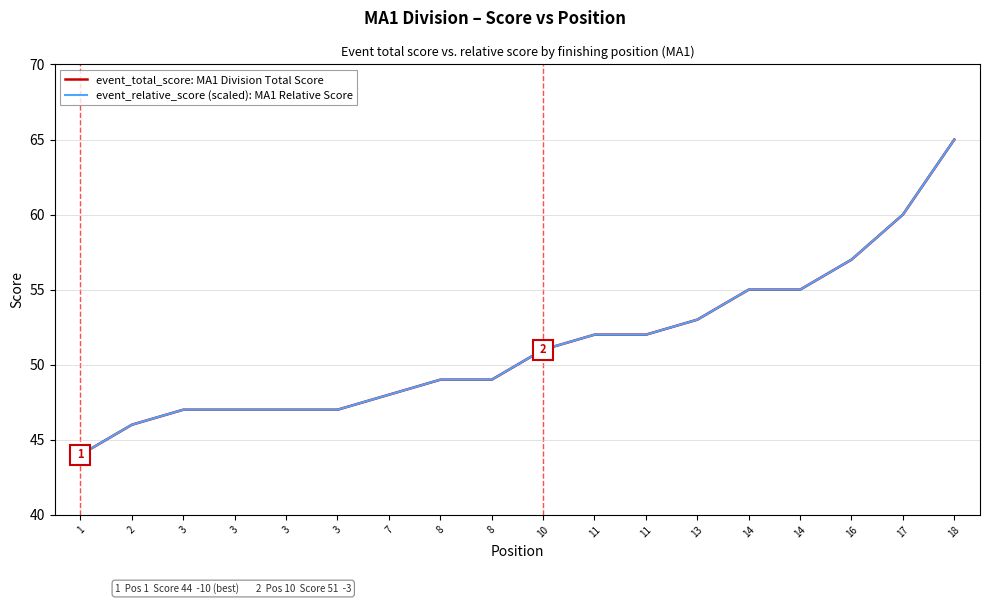

What are all the series names shown in the legend?

event_total_score: MA1 Division Total Score, event_relative_score (scaled): MA1 Relative Score